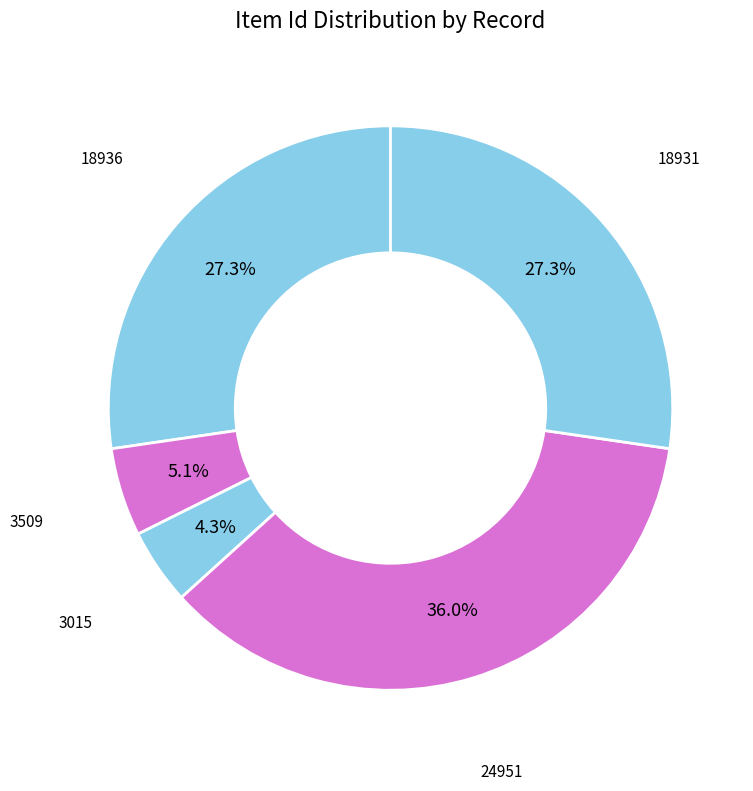

Which category has the biggest portion of the pie?

24951